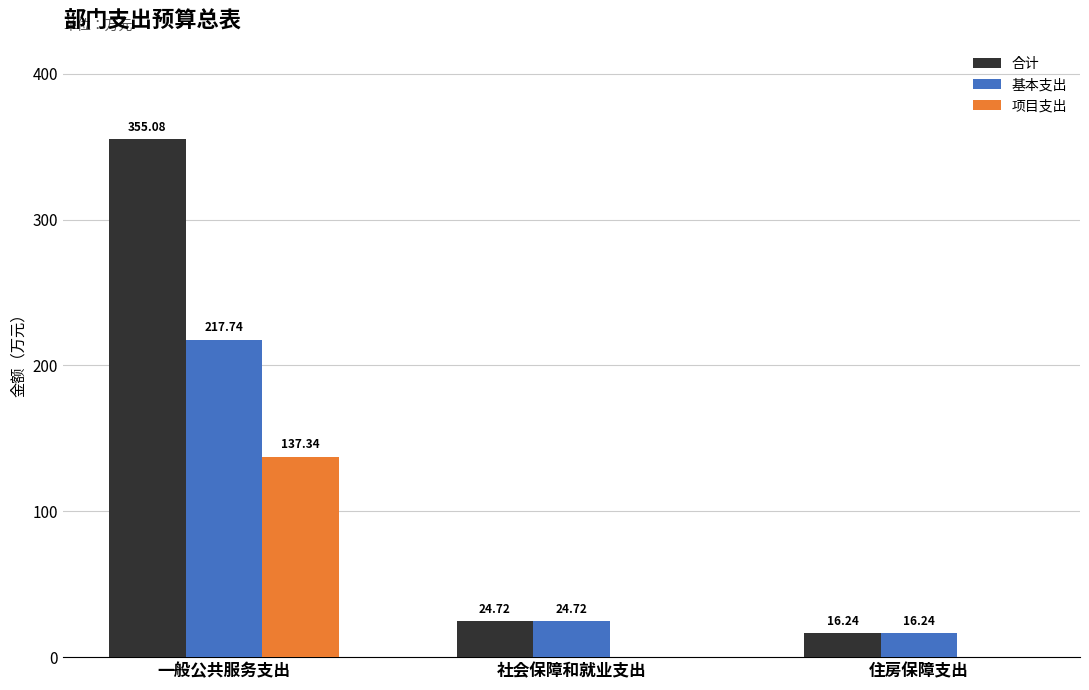

Which category has the highest value across all series?

一般公共服务支出